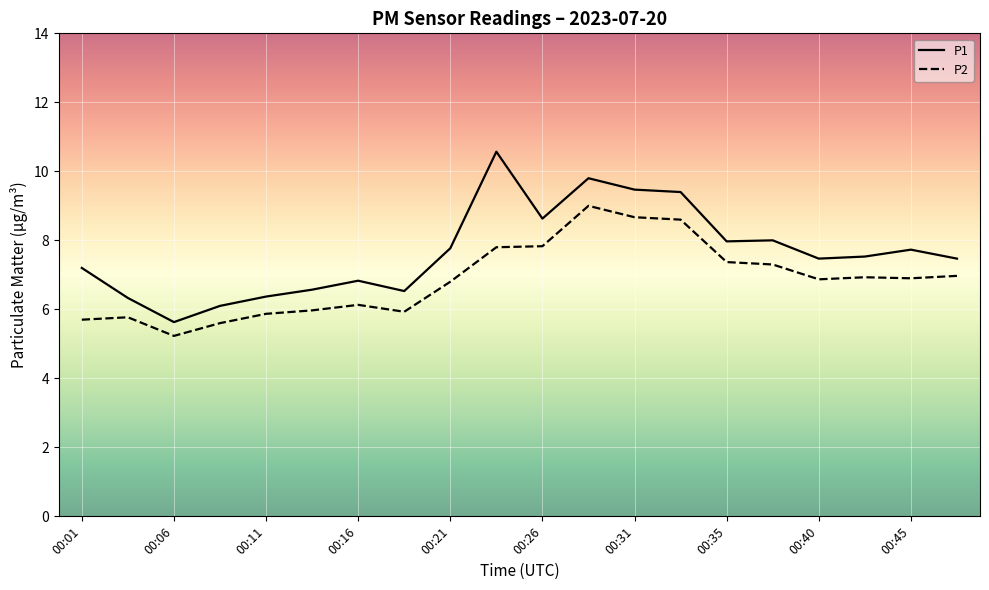

Which series has the widest spread of values?

P1